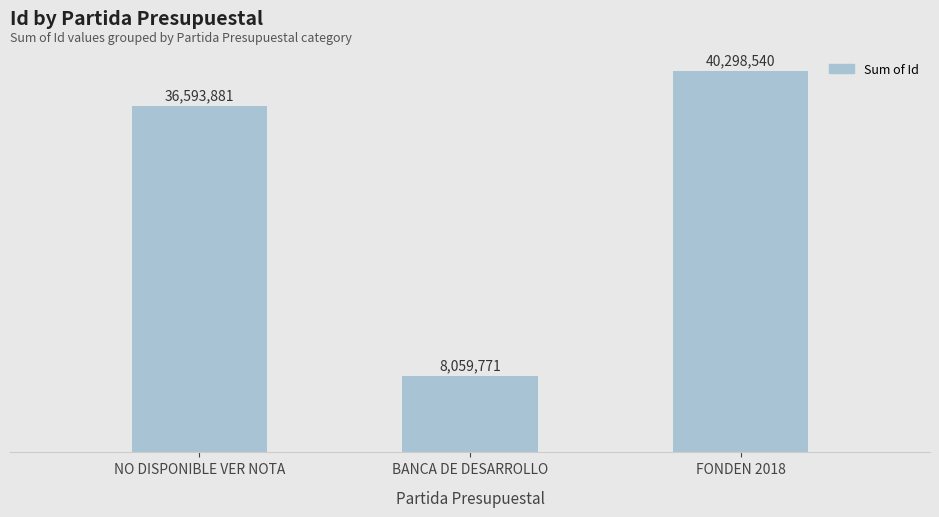

What is the average value?

28317397